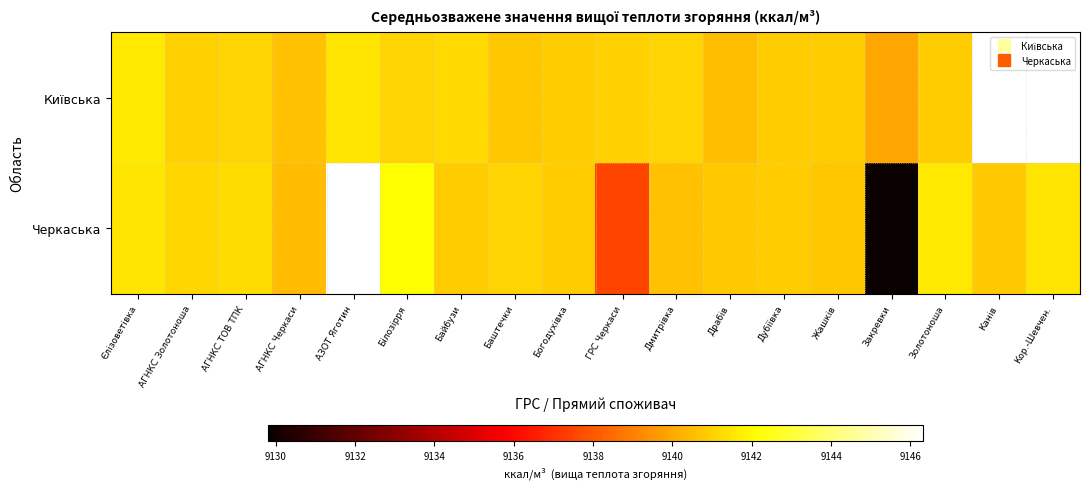

What is the difference between the maximum and minimum values in the Черкаська series?

16.5